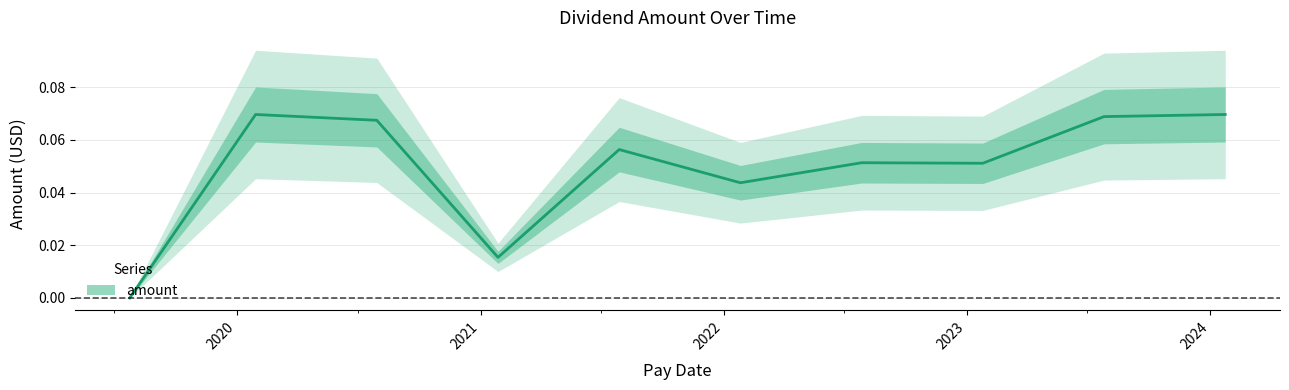

True or false: the data shows 0.1 at 2023-07-26.

False